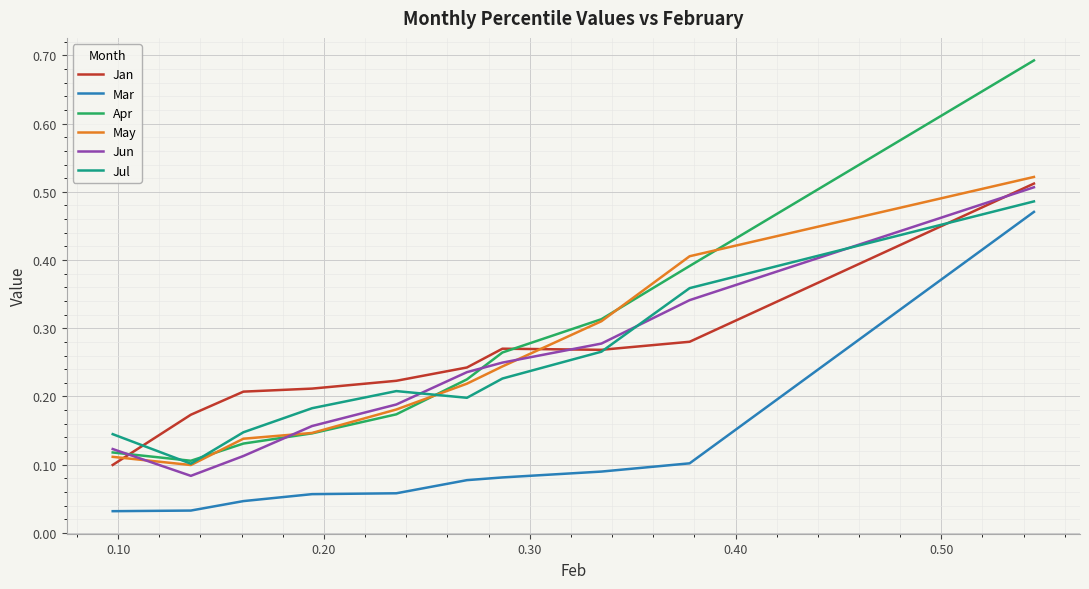

True or false: Jul and Mar intersect in this chart.

False